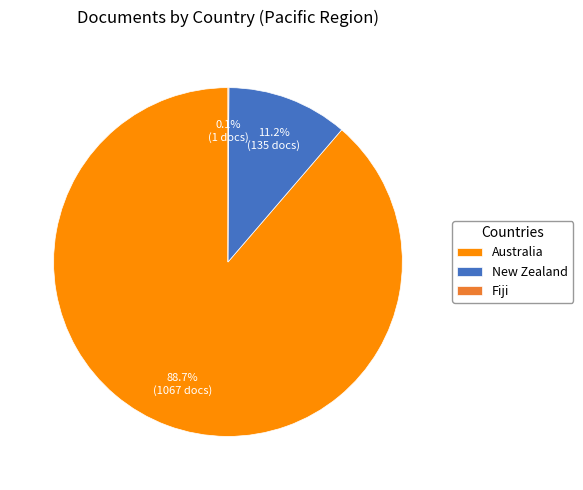

Does New Zealand account for over 50% of the chart?

No